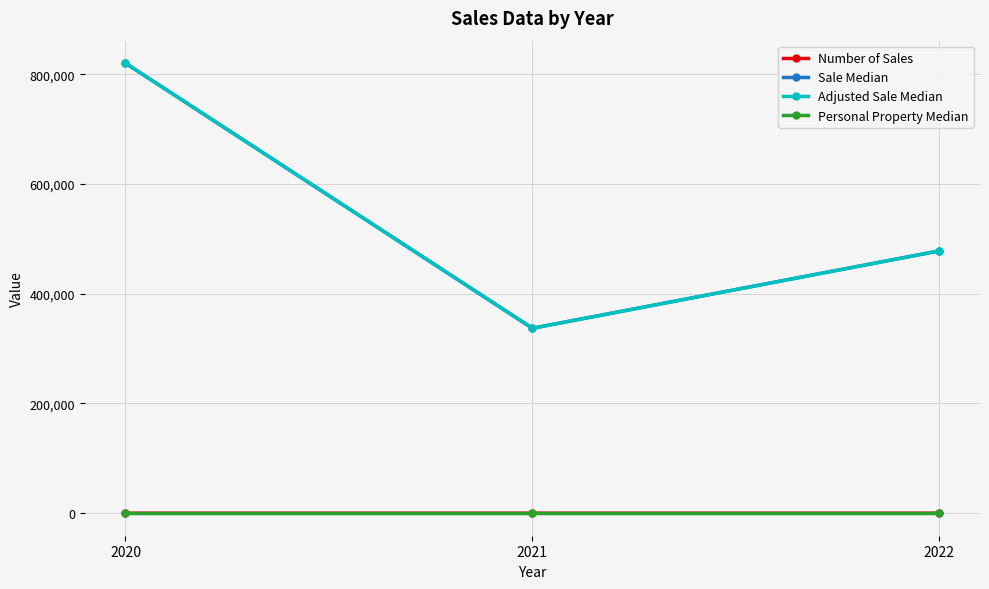

What is the value of the Sale Median point at the 2nd from the left?

337000